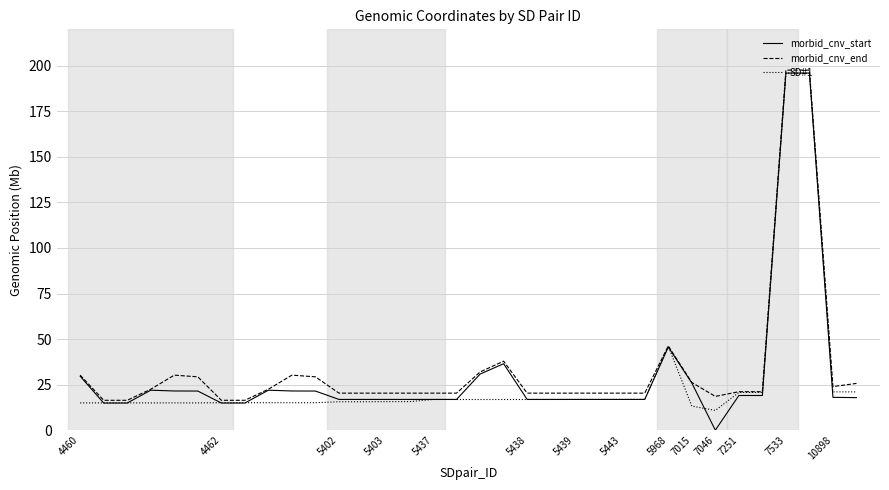

True or false: SD#1 has more than 0 points higher than both neighbors.

True